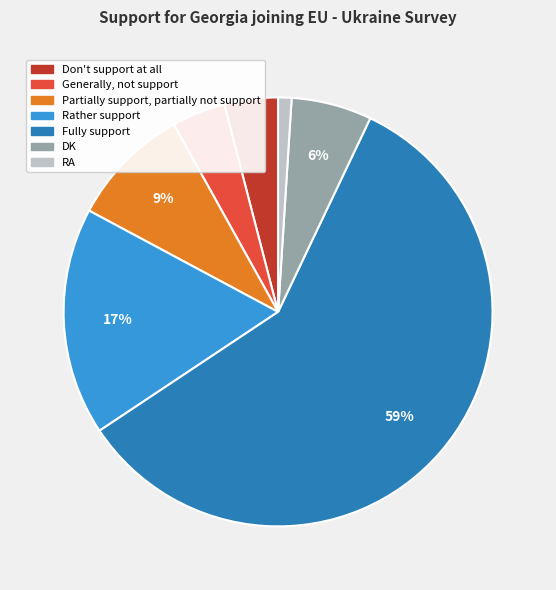

Which slice is the largest?

Fully support